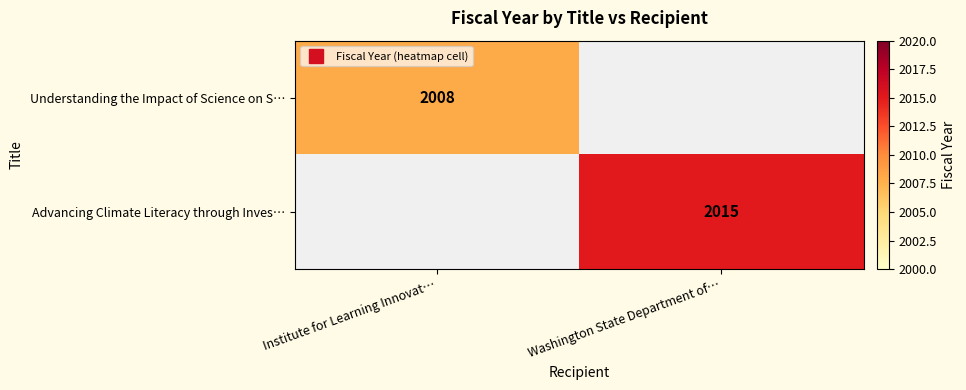

At which category does the chart reach its peak across all series?

Washington State Department of…